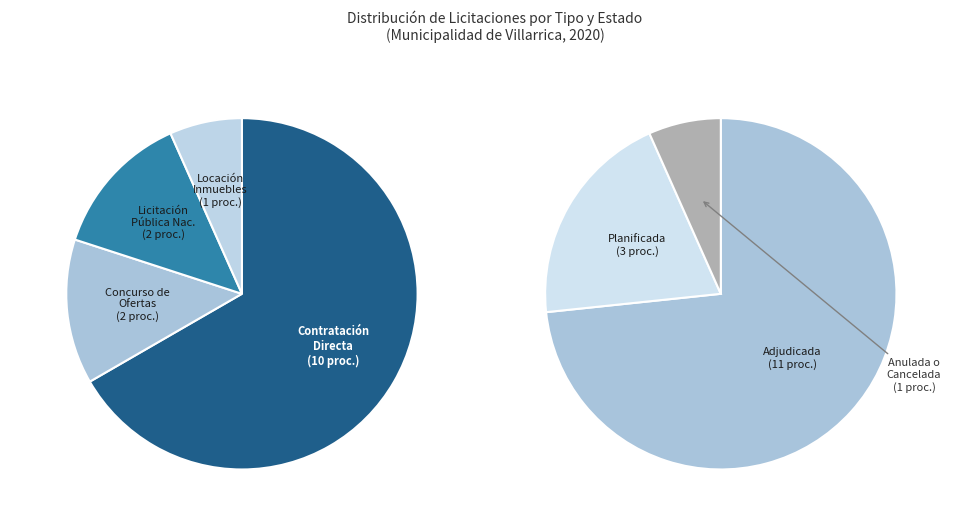

What is the change in value from Licitación Pública Nacional to Locación de Inmuebles?

-1